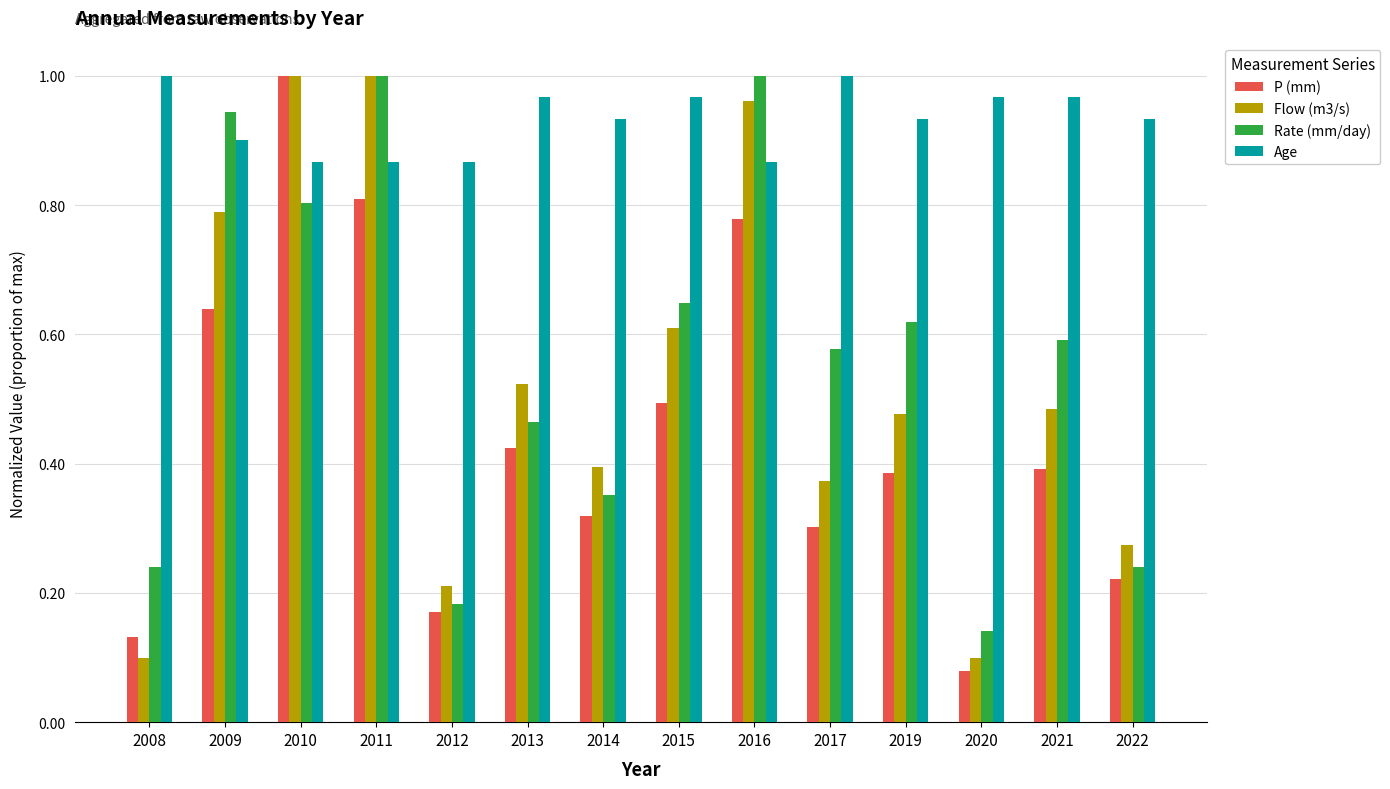

What is the sum of all Rate (mm/day) values?

7.8